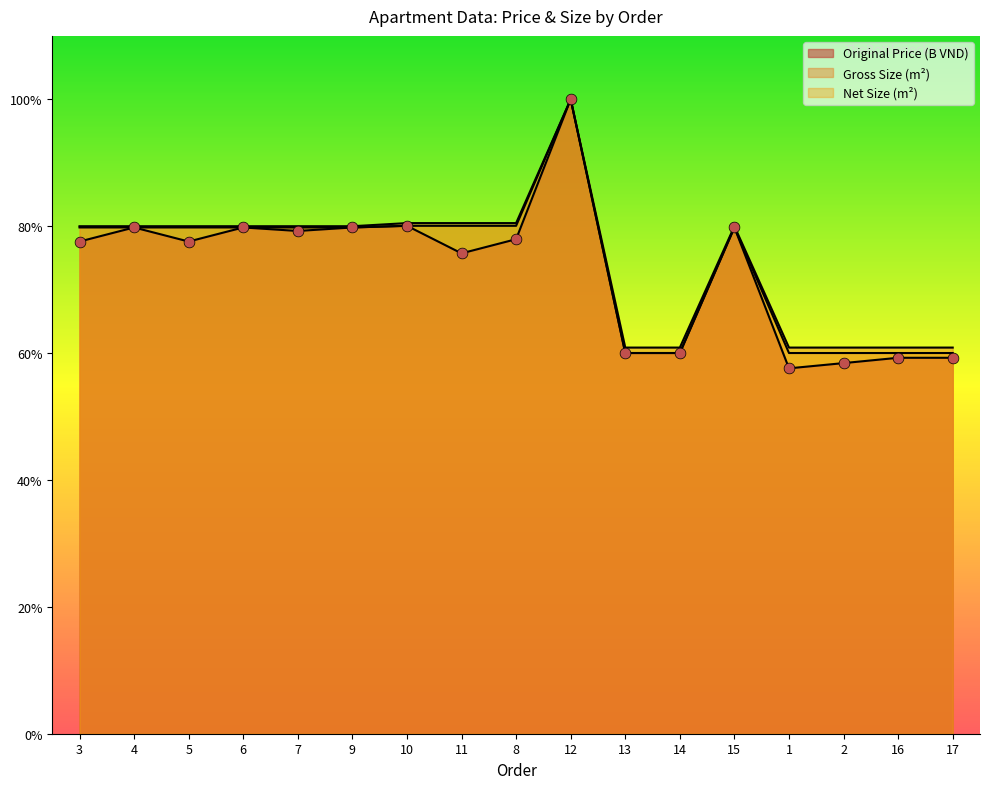

Is the value of Net Size at 11 greater than the value of Gross Size at 1?

Yes